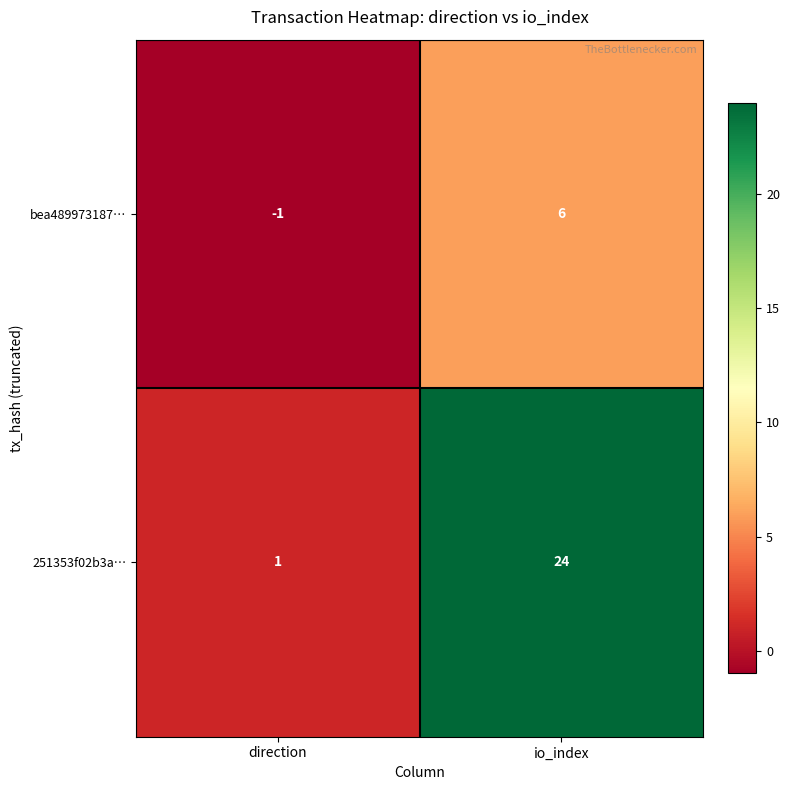

At io_index, list the series in order from smallest to largest.

bea489973187…, 251353f02b3a…